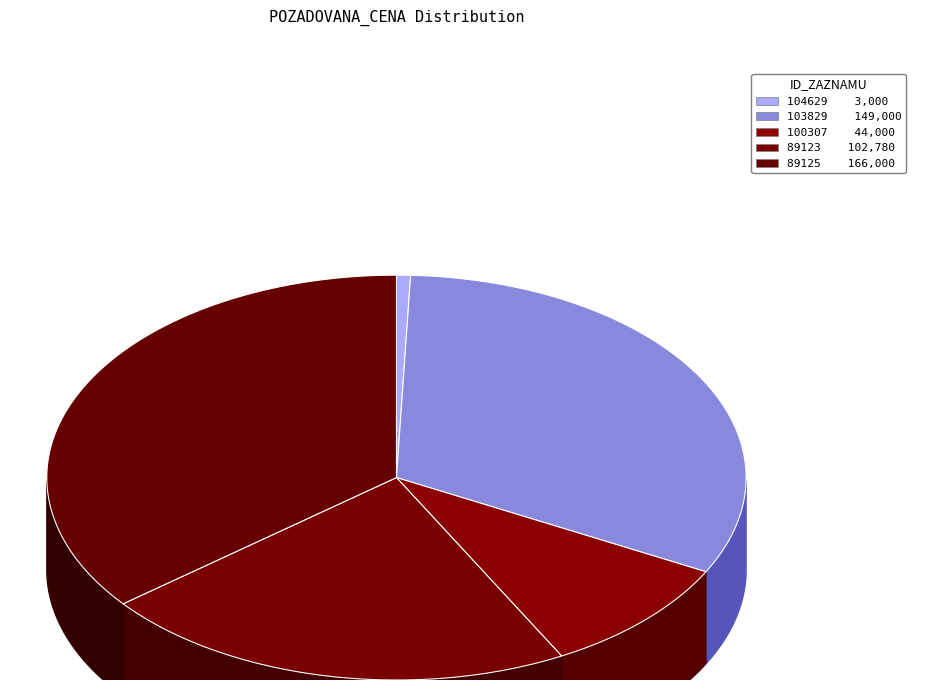

How much of the chart is everything except 89123?

77.9%